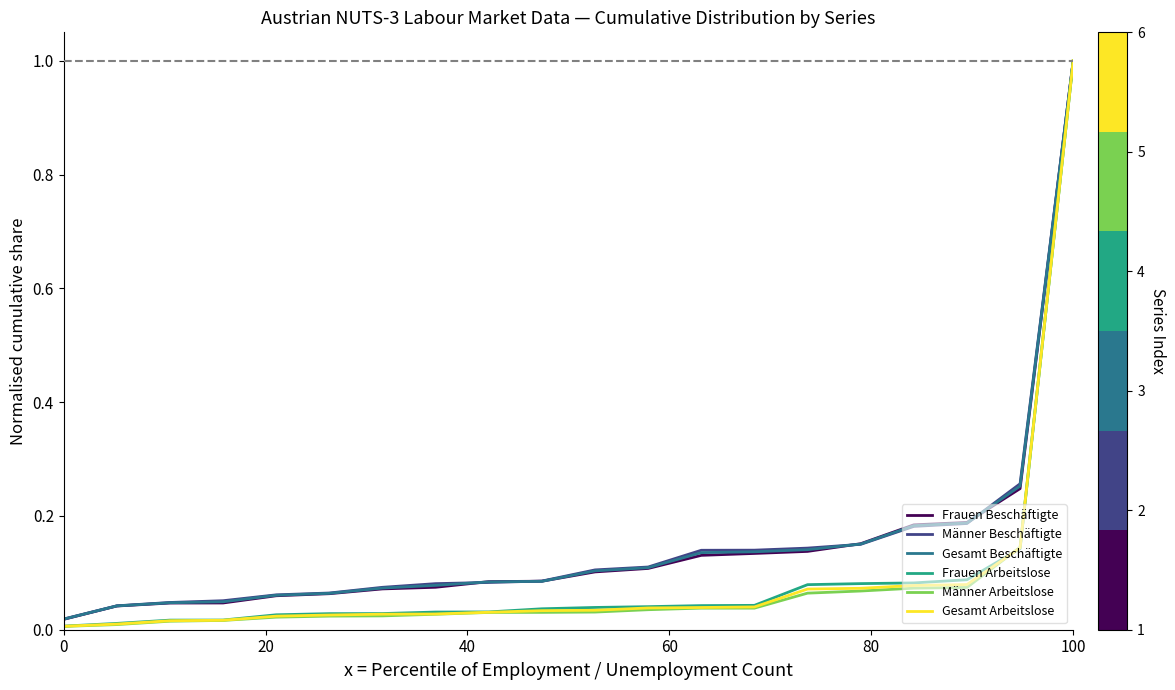

Does the chart have visible grid lines?

No